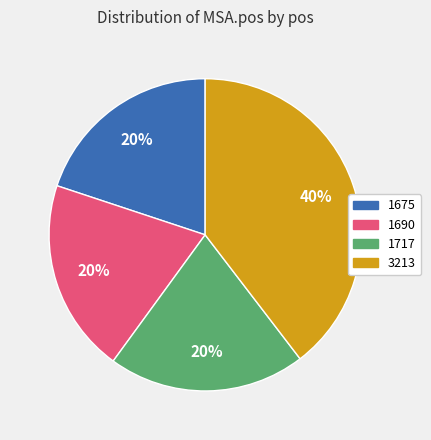

Does 1717 account for over 50% of the chart?

No